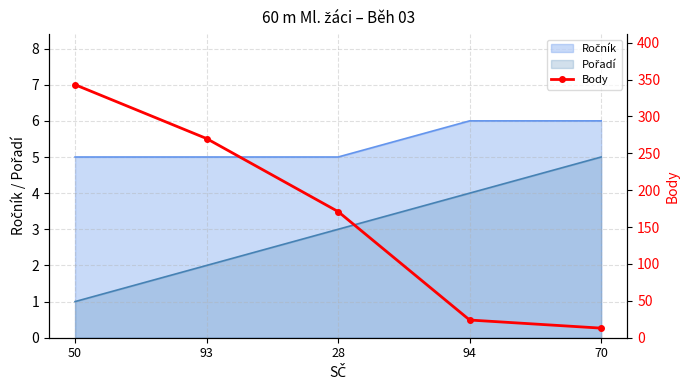

True or false: the data shows 124 at 50.

False